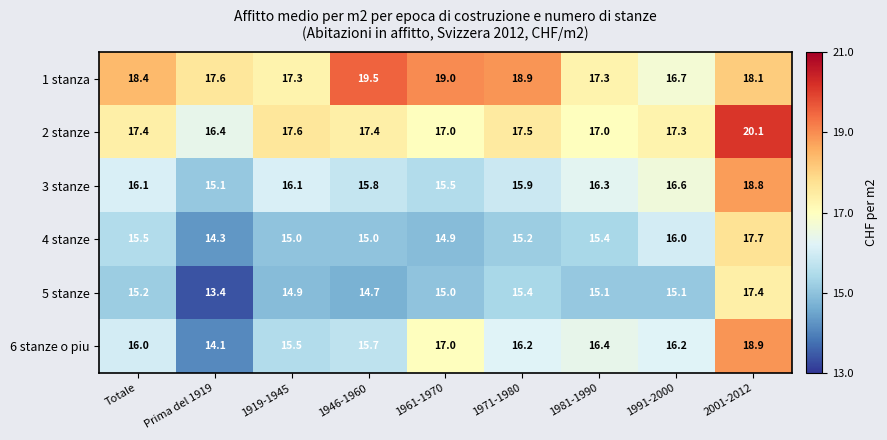

What is the average value of the 1 stanza series?

18.1